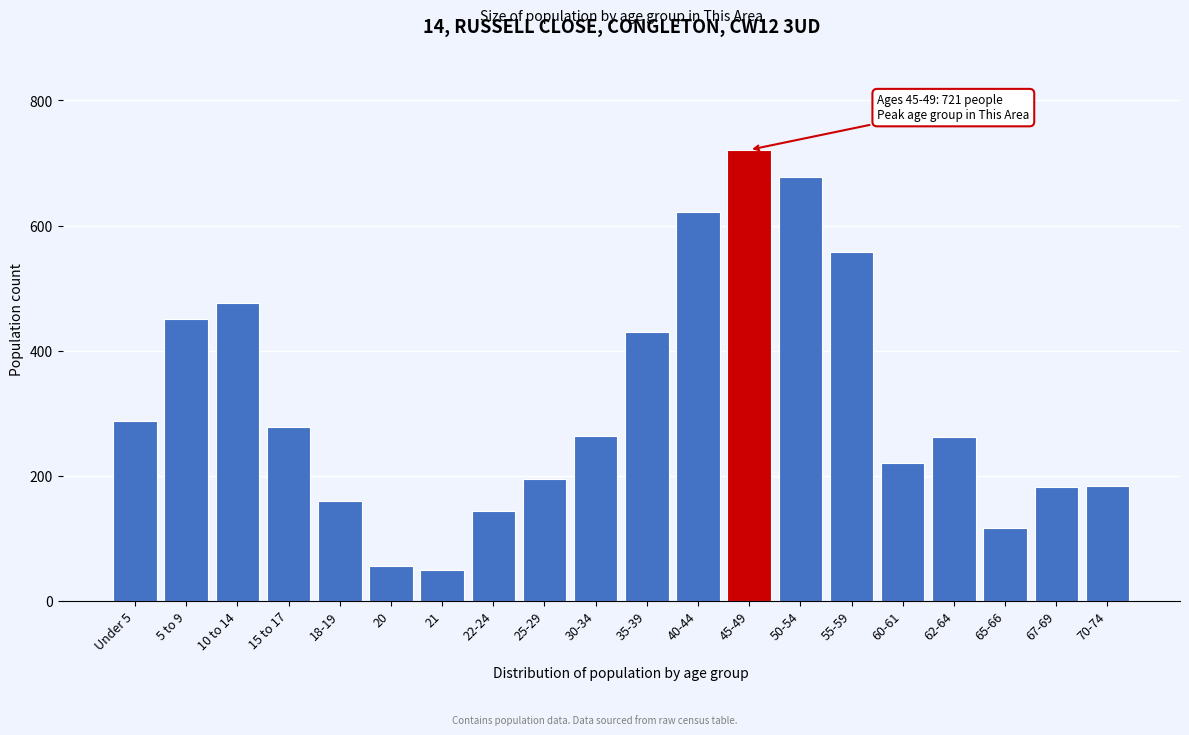

What is the sum of all values?

6326